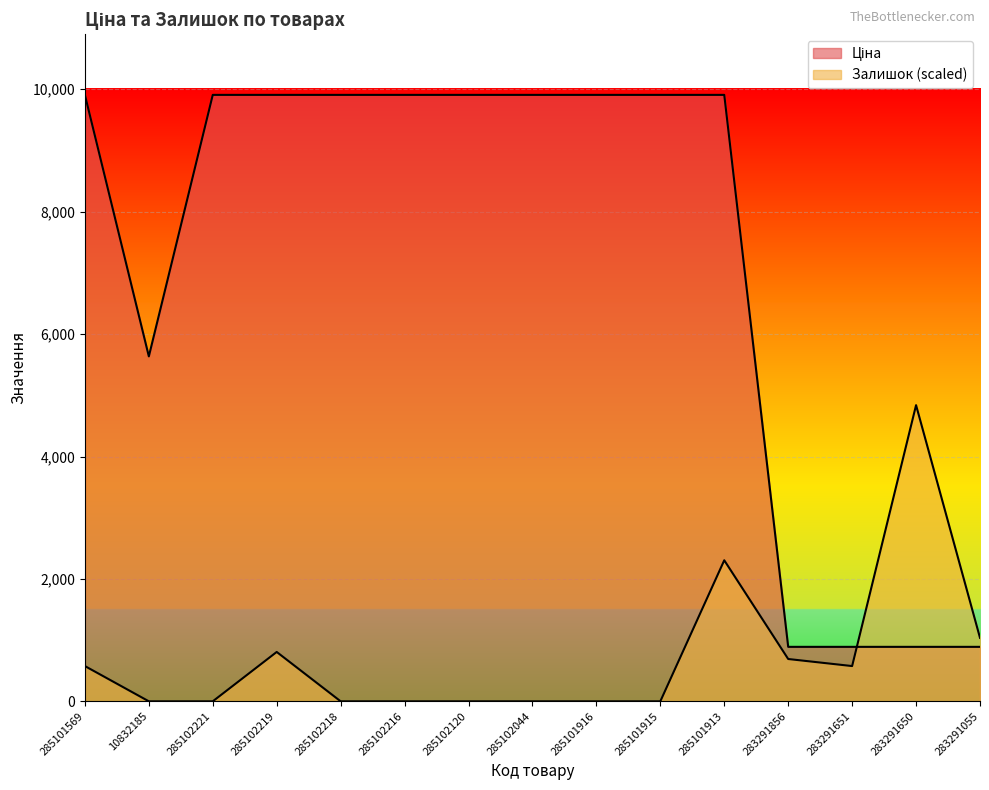

Reading right to left, what are all the values shown in this chart?

Ціна: 283291055=889.9	283291650=889.9	283291651=889.9	283291856=889.9	285101913=9908.5	285101915=9908.5	285101916=9908.5	285102044=9908.5	285102120=9908.5	285102216=9908.5	285102218=9908.5	285102219=9908.5	285102221=9908.5	10832185=5636.0	285101569=9908.5
Залишок: 283291055=1036.9	283291650=4839.0	283291651=576.1	283291856=691.3	285101913=2304.3	285101915=0.0	285101916=0.0	285102044=0.0	285102120=0.0	285102216=0.0	285102218=0.0	285102219=806.5	285102221=0.0	10832185=0.0	285101569=576.1